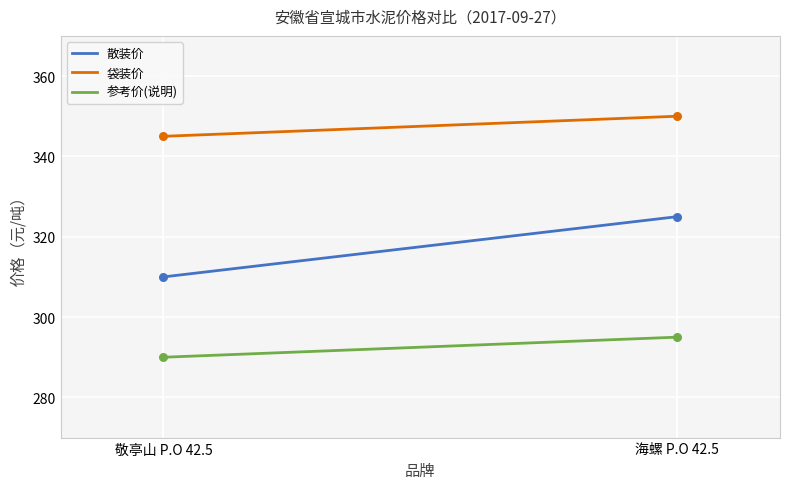

Which series has the largest total across all categories?

袋装价